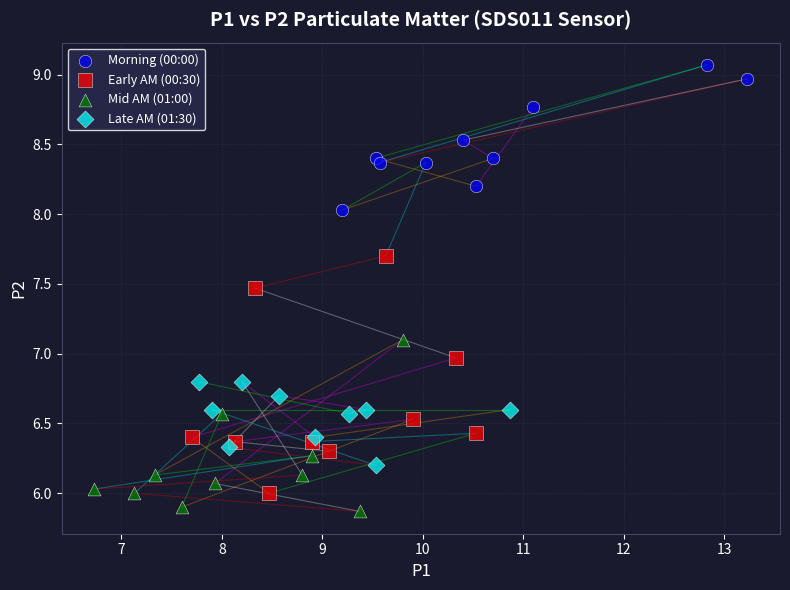

Which series reaches the maximum Y coordinate?

Morning (00:00)